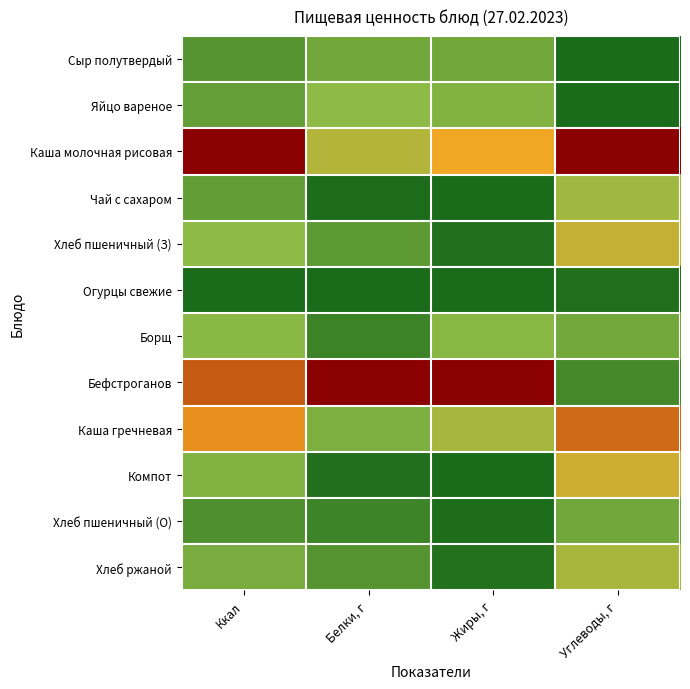

Reading left to right, what are all the values shown in this chart?

Сыр полутвердый: Ккал=0.2	Белки, г=0.3	Жиры, г=0.3	Углеводы, г=0.0
Яйцо вареное: Ккал=0.2	Белки, г=0.3	Жиры, г=0.3	Углеводы, г=0.0
Каша молочная рисовая: Ккал=1.0	Белки, г=0.5	Жиры, г=0.6	Углеводы, г=1.0
Чай с сахаром: Ккал=0.2	Белки, г=0.0	Жиры, г=0.0	Углеводы, г=0.4
Хлеб пшеничный (З): Ккал=0.3	Белки, г=0.2	Жиры, г=0.0	Углеводы, г=0.5
Огурцы свежие: Ккал=0.0	Белки, г=0.0	Жиры, г=0.0	Углеводы, г=0.0
Борщ: Ккал=0.3	Белки, г=0.1	Жиры, г=0.3	Углеводы, г=0.3
Бефстроганов: Ккал=0.8	Белки, г=1.0	Жиры, г=1.0	Углеводы, г=0.1
Каша гречневая: Ккал=0.7	Белки, г=0.3	Жиры, г=0.4	Углеводы, г=0.8
Компот: Ккал=0.3	Белки, г=0.0	Жиры, г=0.0	Углеводы, г=0.5
Хлеб пшеничный (О): Ккал=0.2	Белки, г=0.1	Жиры, г=0.0	Углеводы, г=0.3
Хлеб ржаной: Ккал=0.3	Белки, г=0.2	Жиры, г=0.0	Углеводы, г=0.4